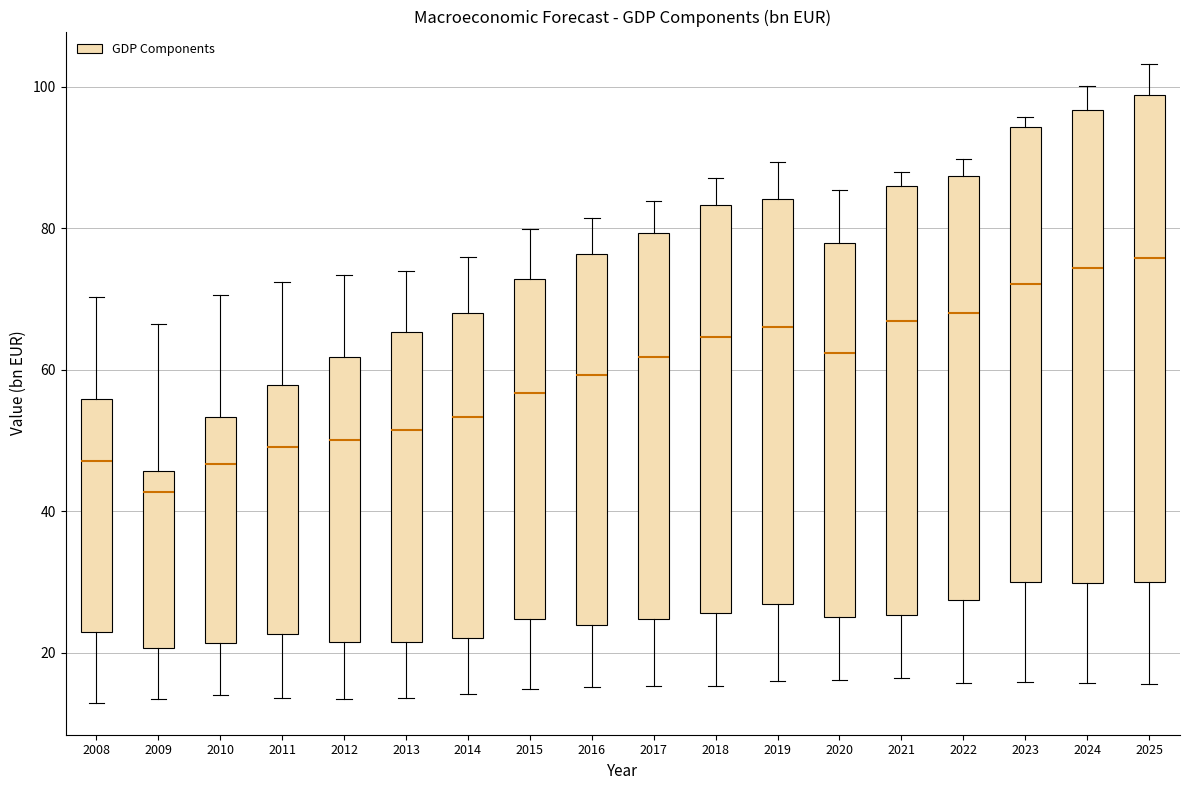

Reading left to right, transcribe this box plot: for each box, give where its median line is, the range the box spans, and where its two whiskers end, as read against the y-axis. The values are not printed on the chart, so give them approximately, as read against the axis.

2008: median 48, box 22 to 56, whiskers 12 to 70
2009: median 42, box 20 to 46, whiskers 14 to 66
2010: median 46, box 22 to 54, whiskers 14 to 70
2011: median 50, box 22 to 58, whiskers 14 to 72
2012: median 50, box 22 to 62, whiskers 14 to 74
2013: median 52, box 22 to 66, whiskers 14 to 74
2014: median 54, box 22 to 68, whiskers 14 to 76
2015: median 56, box 24 to 72, whiskers 14 to 80
2016: median 60, box 24 to 76, whiskers 16 to 82
2017: median 62, box 24 to 80, whiskers 16 to 84
2018: median 64, box 26 to 84, whiskers 16 to 88
2019: median 66, box 26 to 84, whiskers 16 to 90
2020: median 62, box 26 to 78, whiskers 16 to 86
2021: median 66, box 26 to 86, whiskers 16 to 88
2022: median 68, box 28 to 88, whiskers 16 to 90
2023: median 72, box 30 to 94, whiskers 16 to 96
2024: median 74, box 30 to 96, whiskers 16 to 100
2025: median 76, box 30 to 98, whiskers 16 to 104